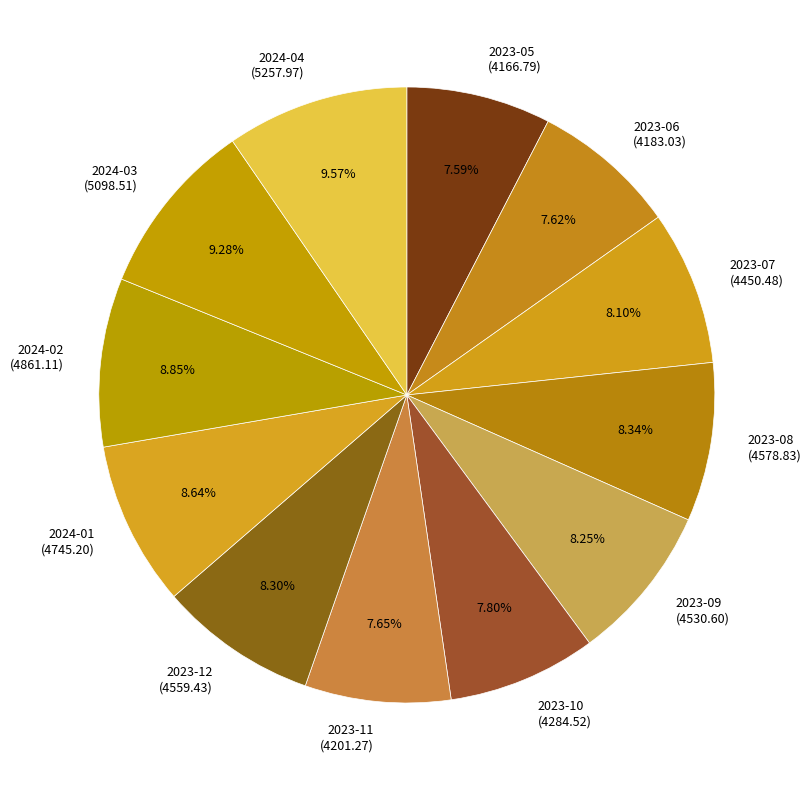

Approximately how many times larger is the value at 2024-03 (5098.51) compared to 2023-08 (4578.83)?

1.1